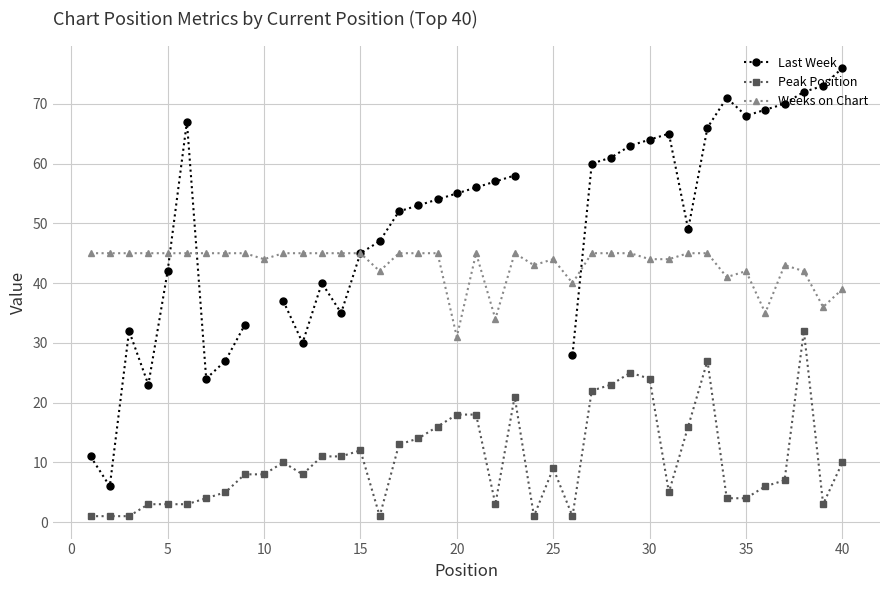

How many interior local valleys does the Weeks on Chart series have?

9